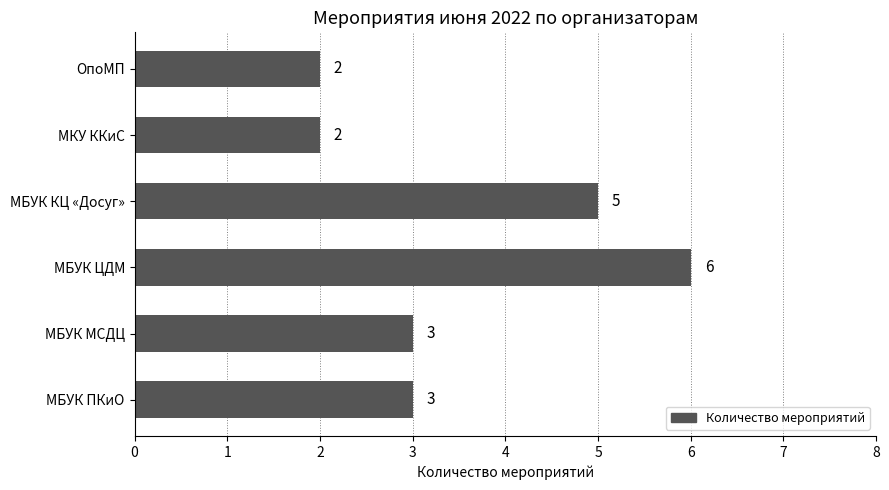

How many bars are there in total?

6